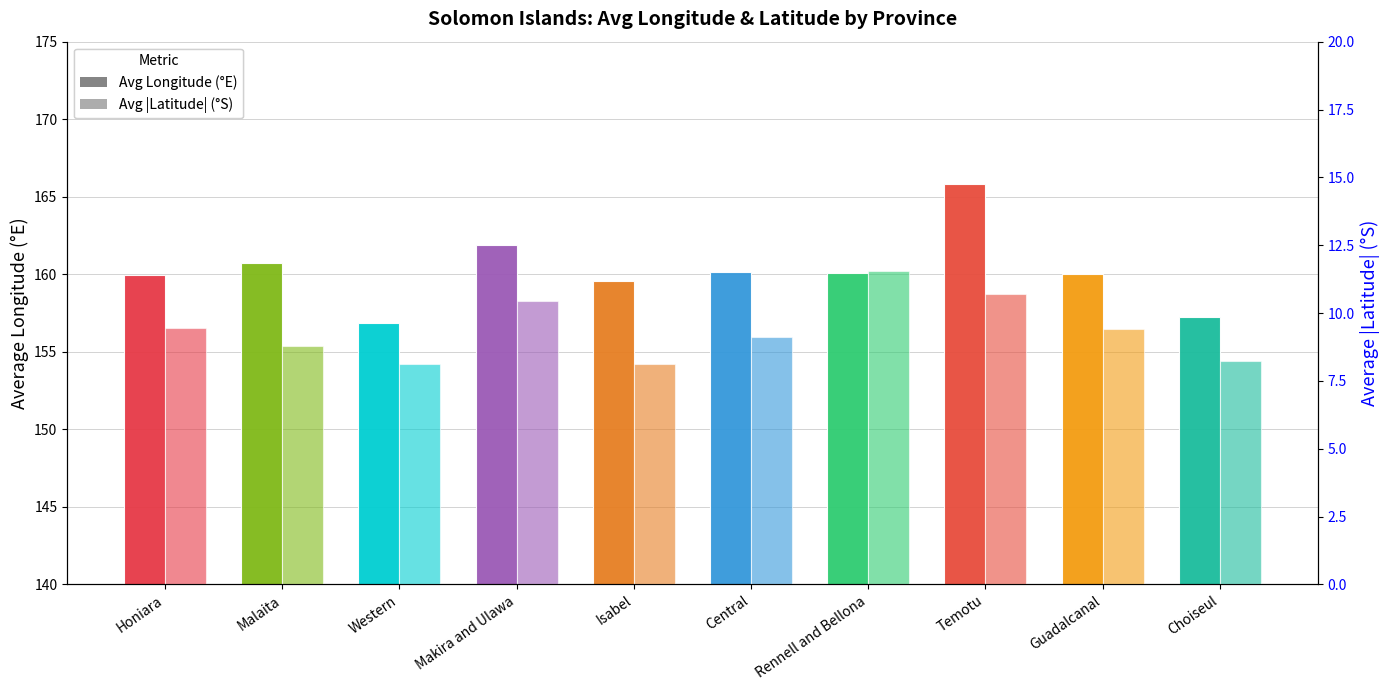

Which series has the widest spread of values?

Avg Longitude (°E)